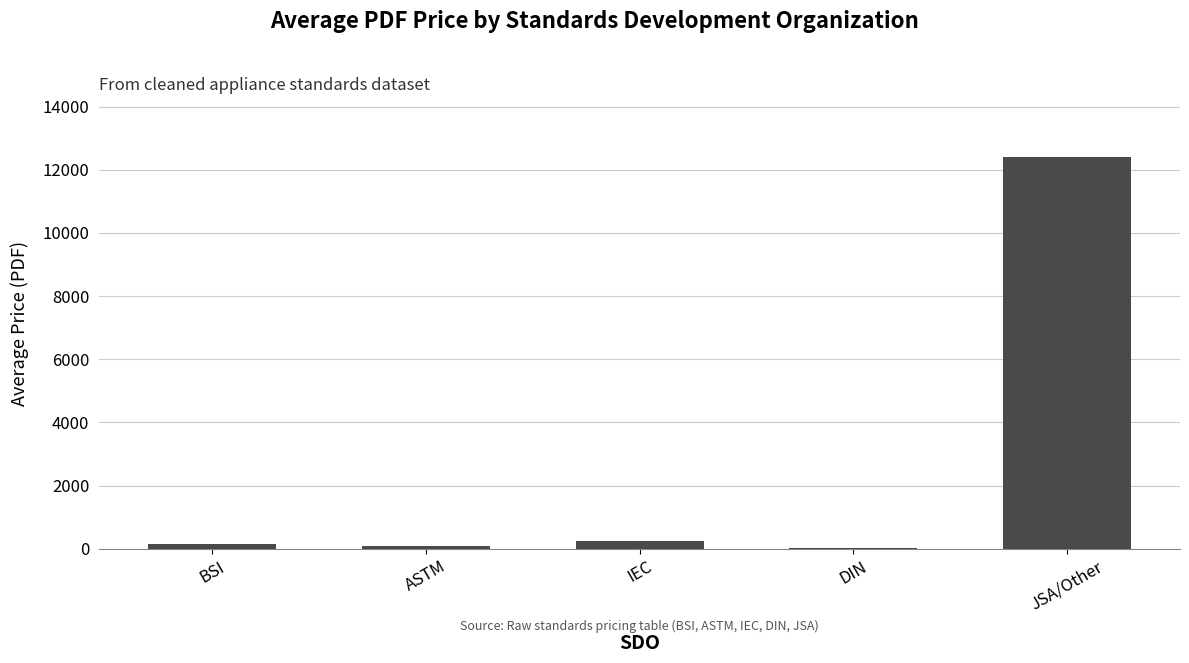

Which label corresponds to the largest value in the chart?

JSA/Other